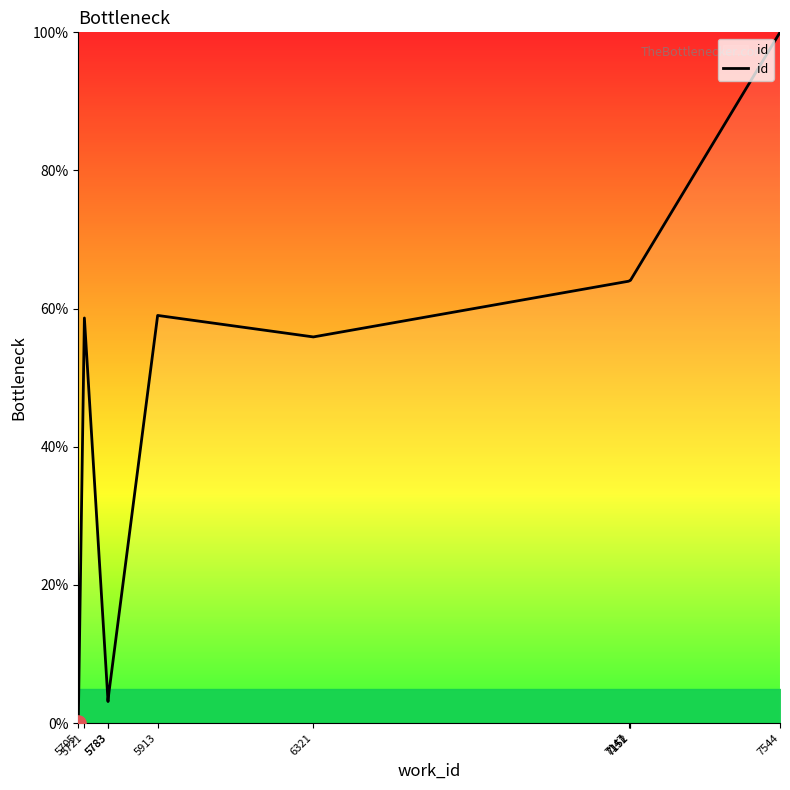

What is the change in value from 5783 to 6321?

+52.8